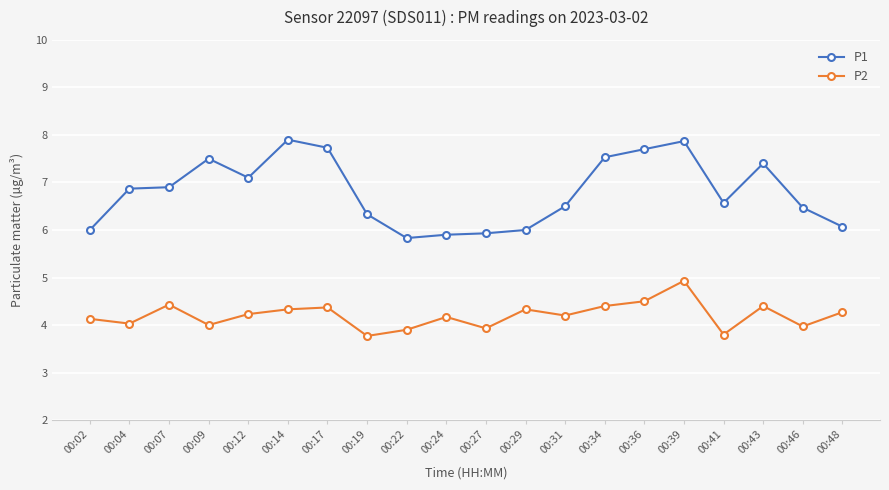

Where is the first local maximum for P2?

00:07